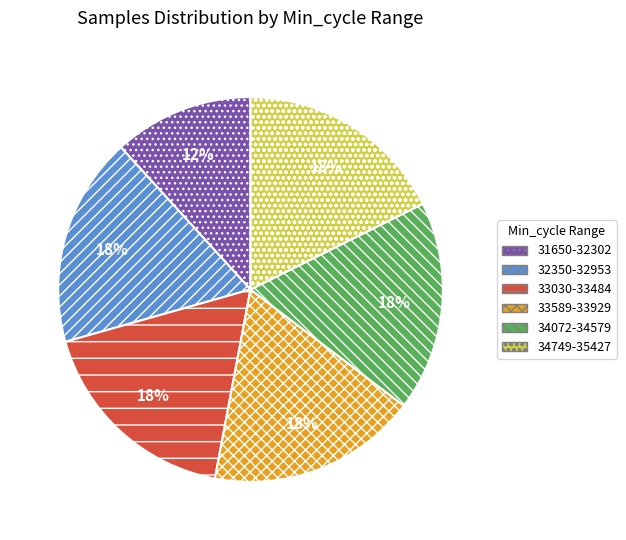

Count the number of slices in the pie.

6